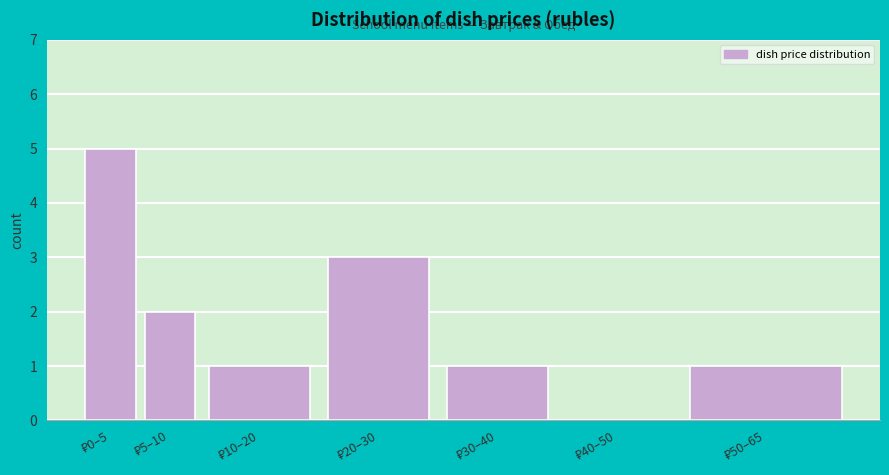

What is the maximum value shown in the chart?

5